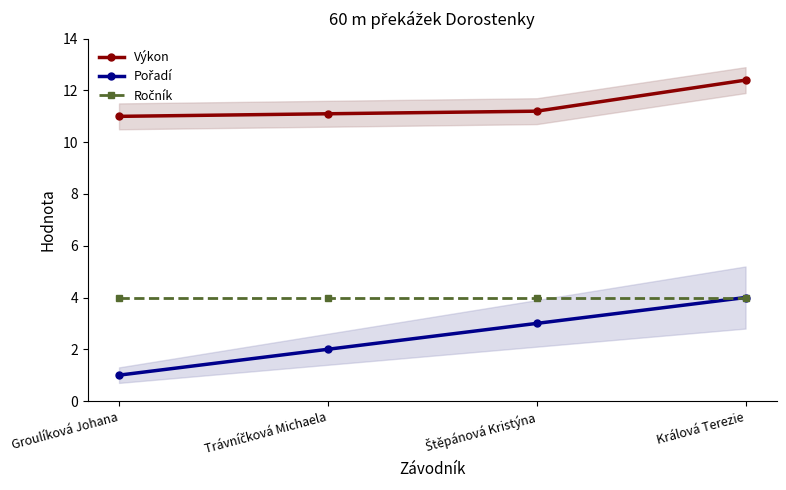

At which category is the sum across all series the highest?

Králová Terezie